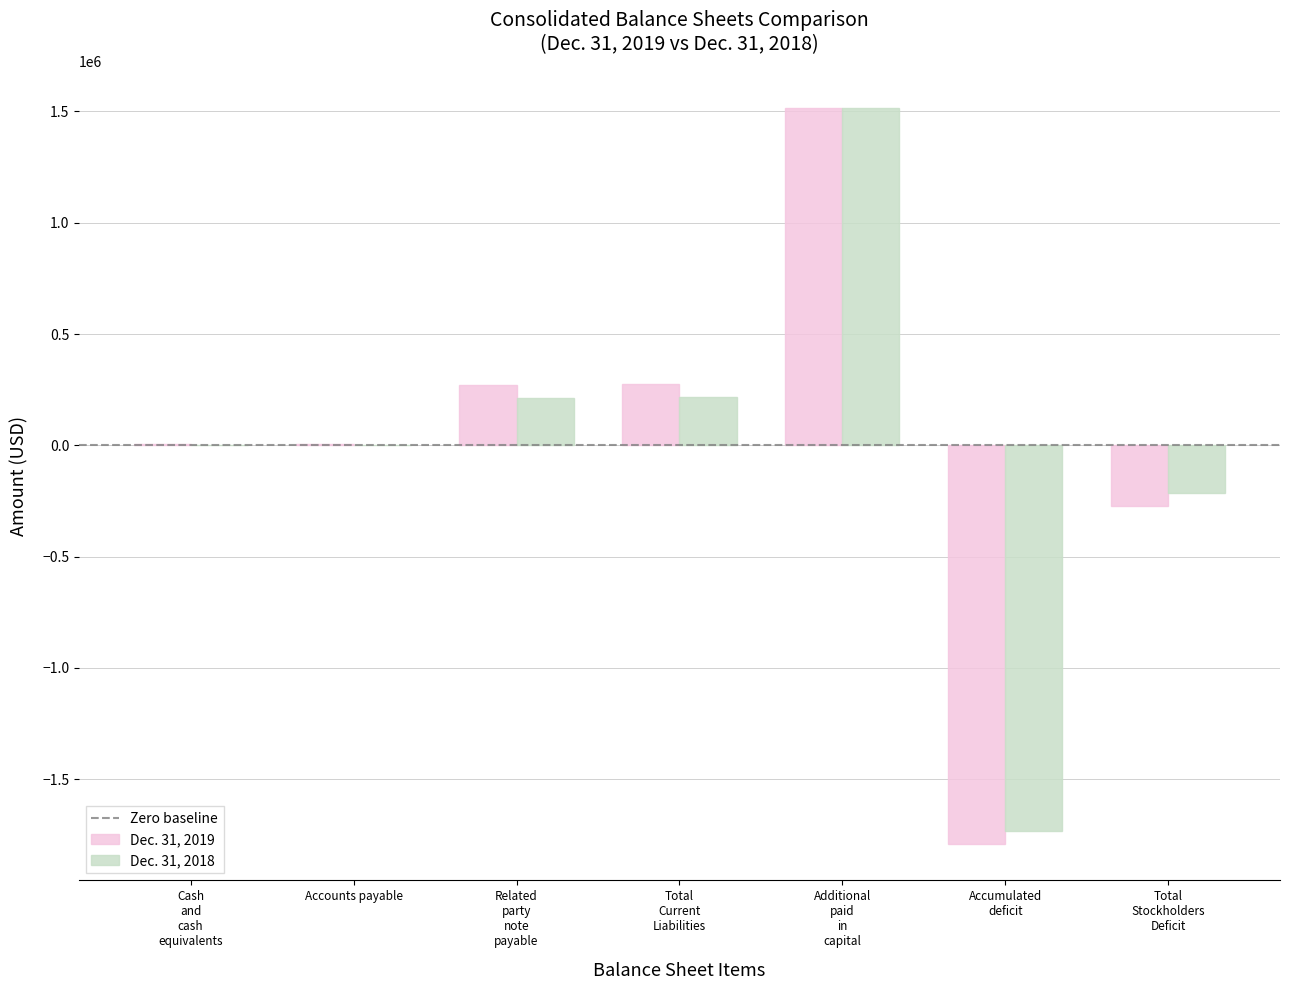

Count the number of categories in the chart.

7